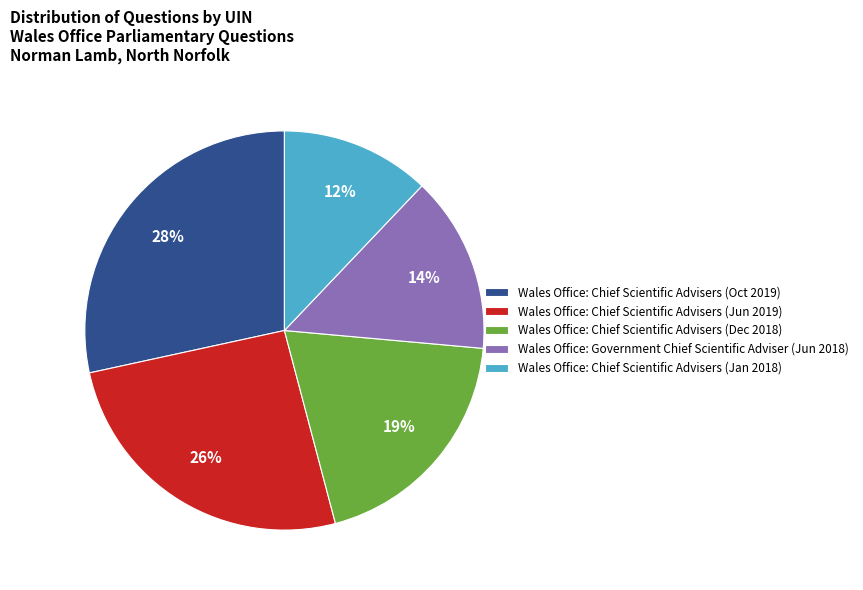

True or false: Wales Office: Chief Scientific Advisers (Oct 2019) accounts for 36% of the total.

False